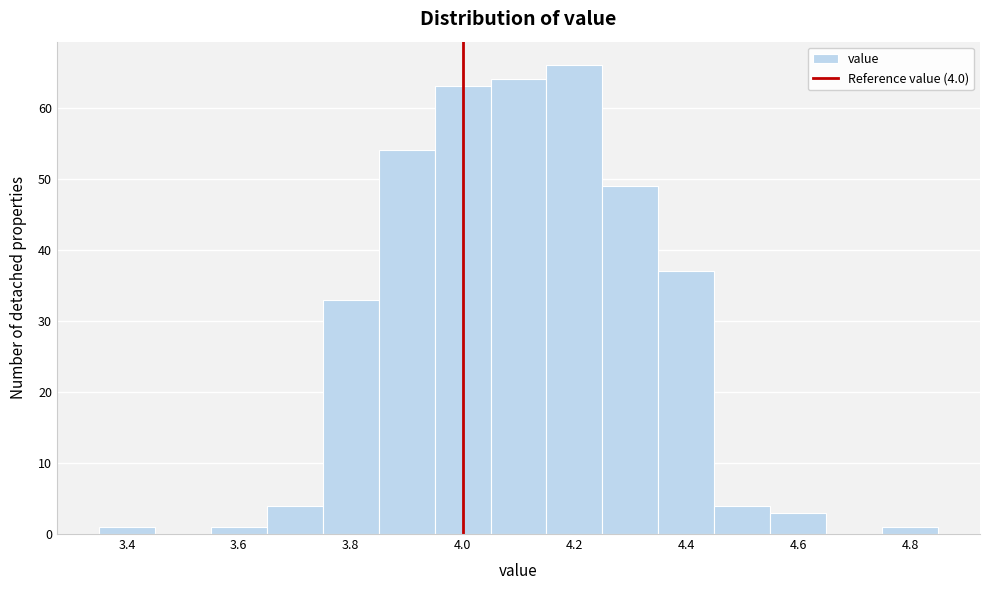

Which range on the x-axis has the tallest bar?

4.15 to 4.25